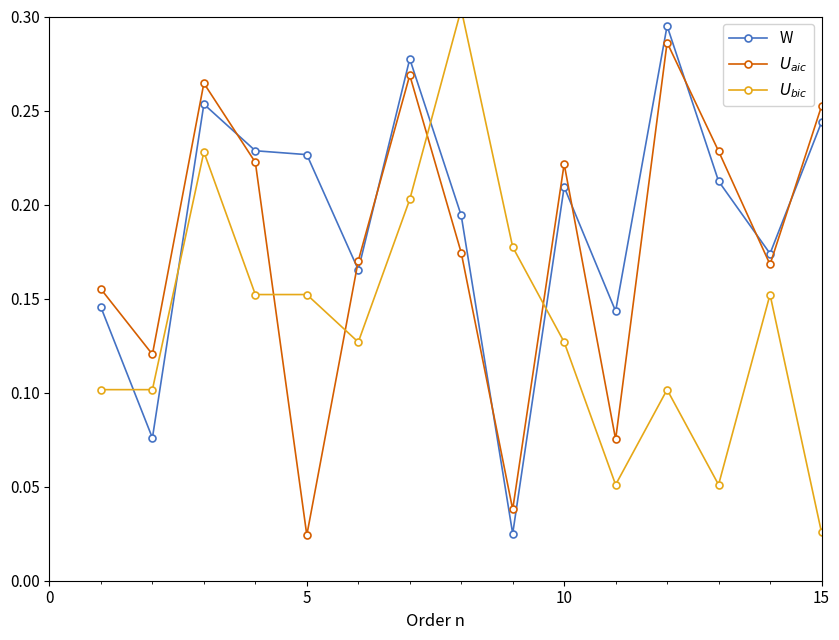

True or false: W has more than 2 interior local peaks.

True